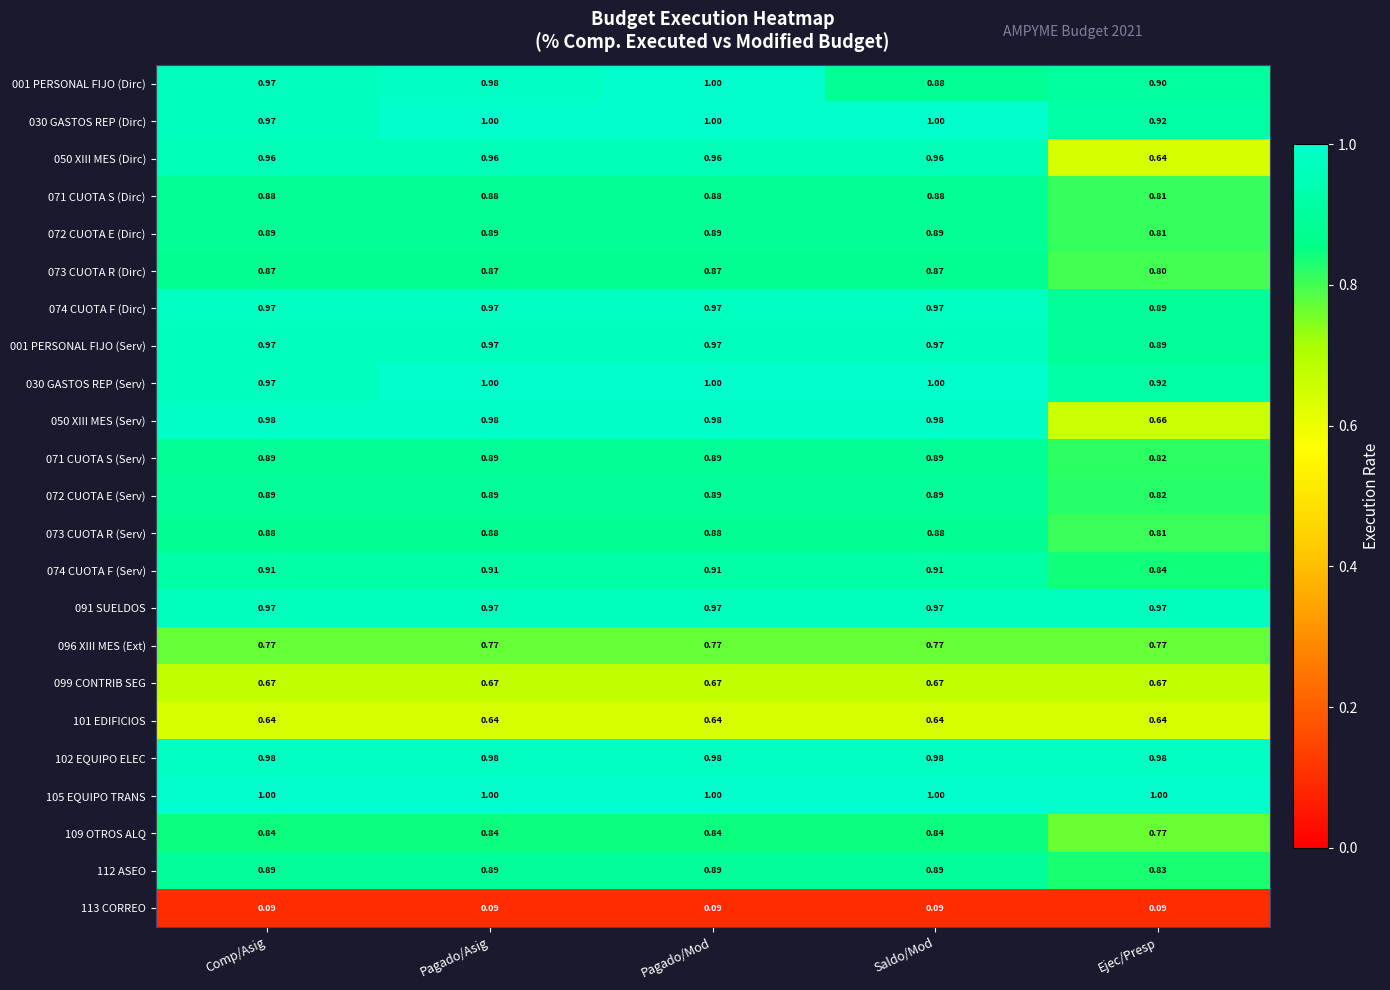

Is the value of 112 ASEO at Saldo/Mod greater than the value of 101 EDIFICIOS at Ejec/Presp?

Yes